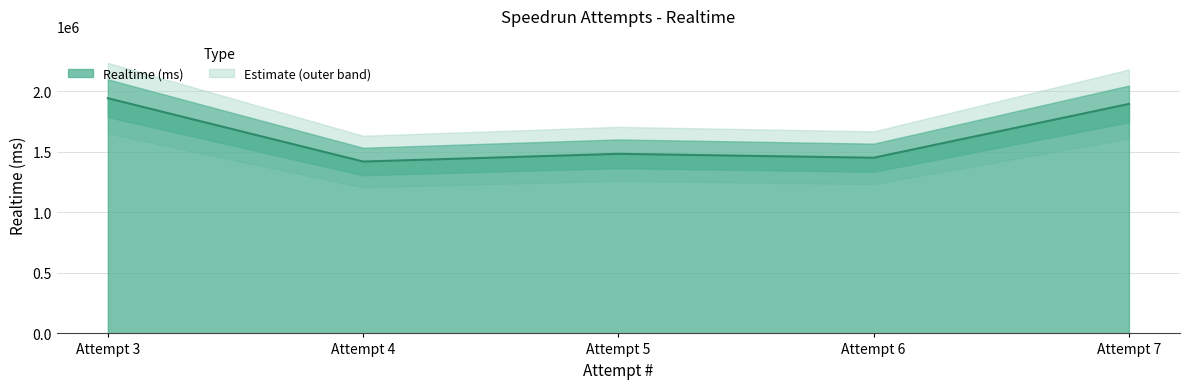

Rank the categories by value from lowest to highest.

4, 6, 5, 7, 3